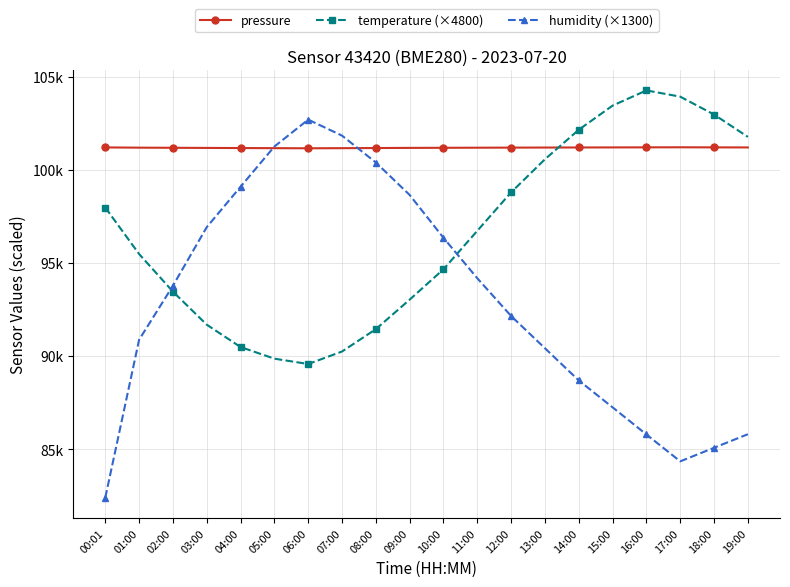

What are all the series names shown in the legend?

pressure, temperature (×4800), humidity (×1300)